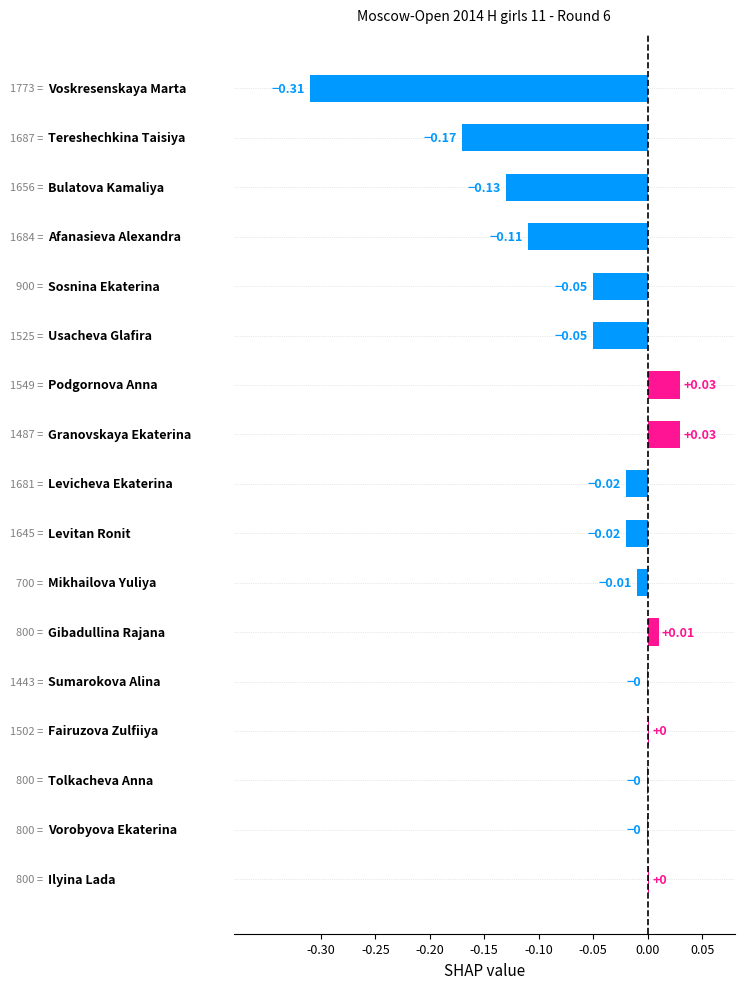

What is the sum of all values?

-0.8